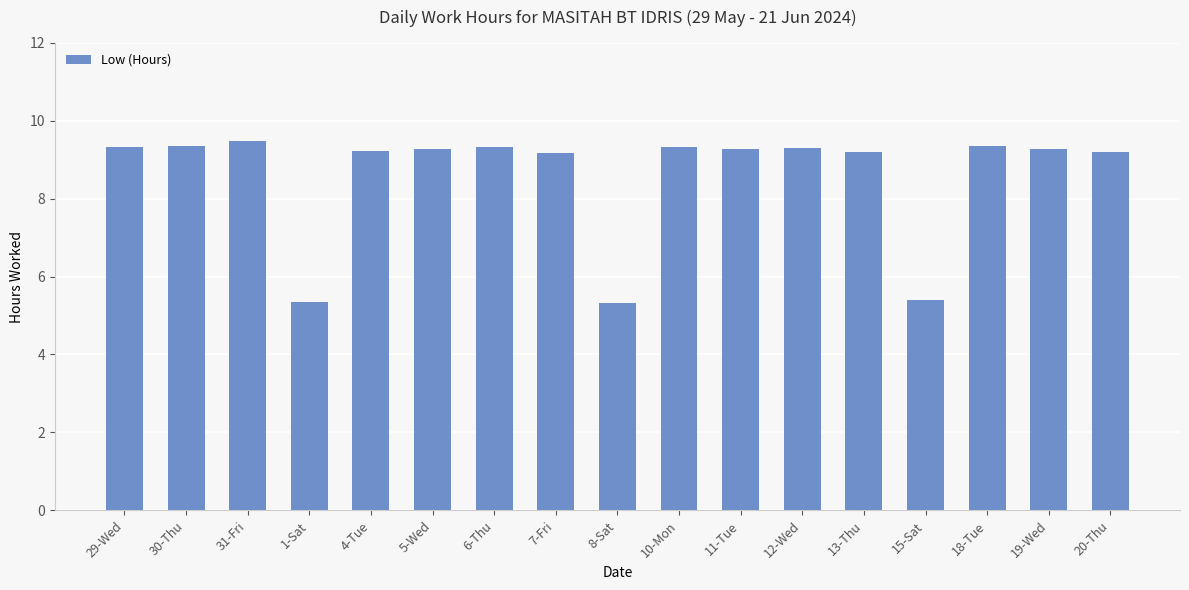

Where does the data first go above 9?

29-Wed